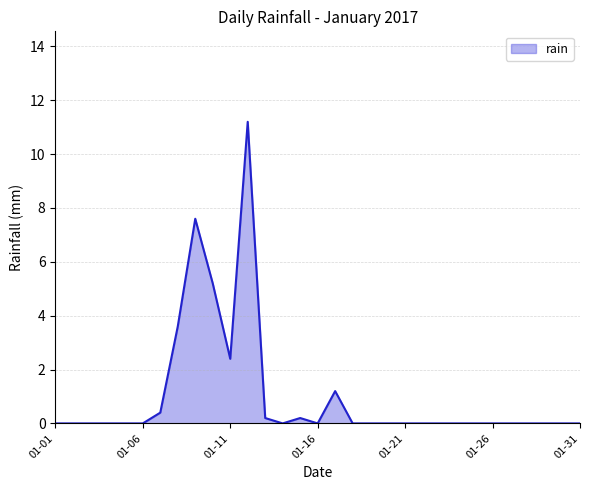

The value at 01-01 is 3.8. True or false?

False